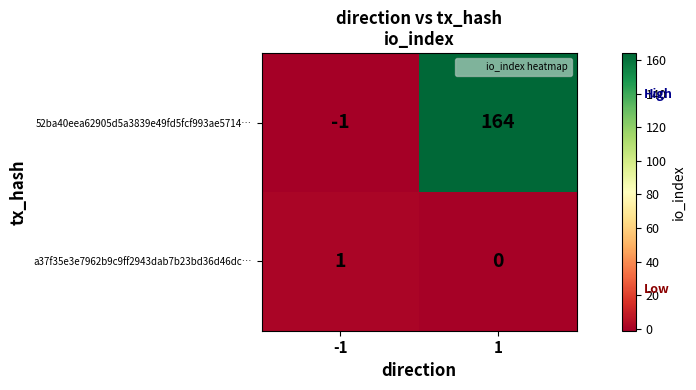

What is the minimum value shown in the chart?

-1